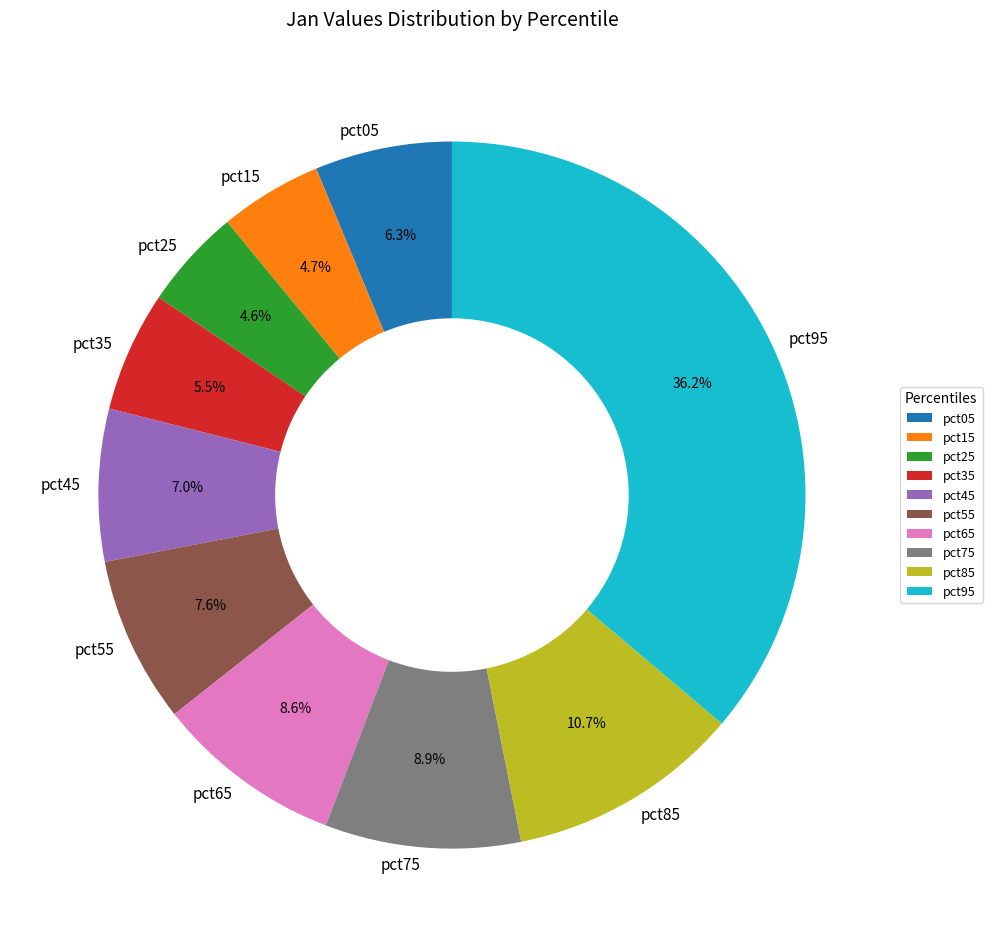

Which category has the biggest portion of the pie?

pct95